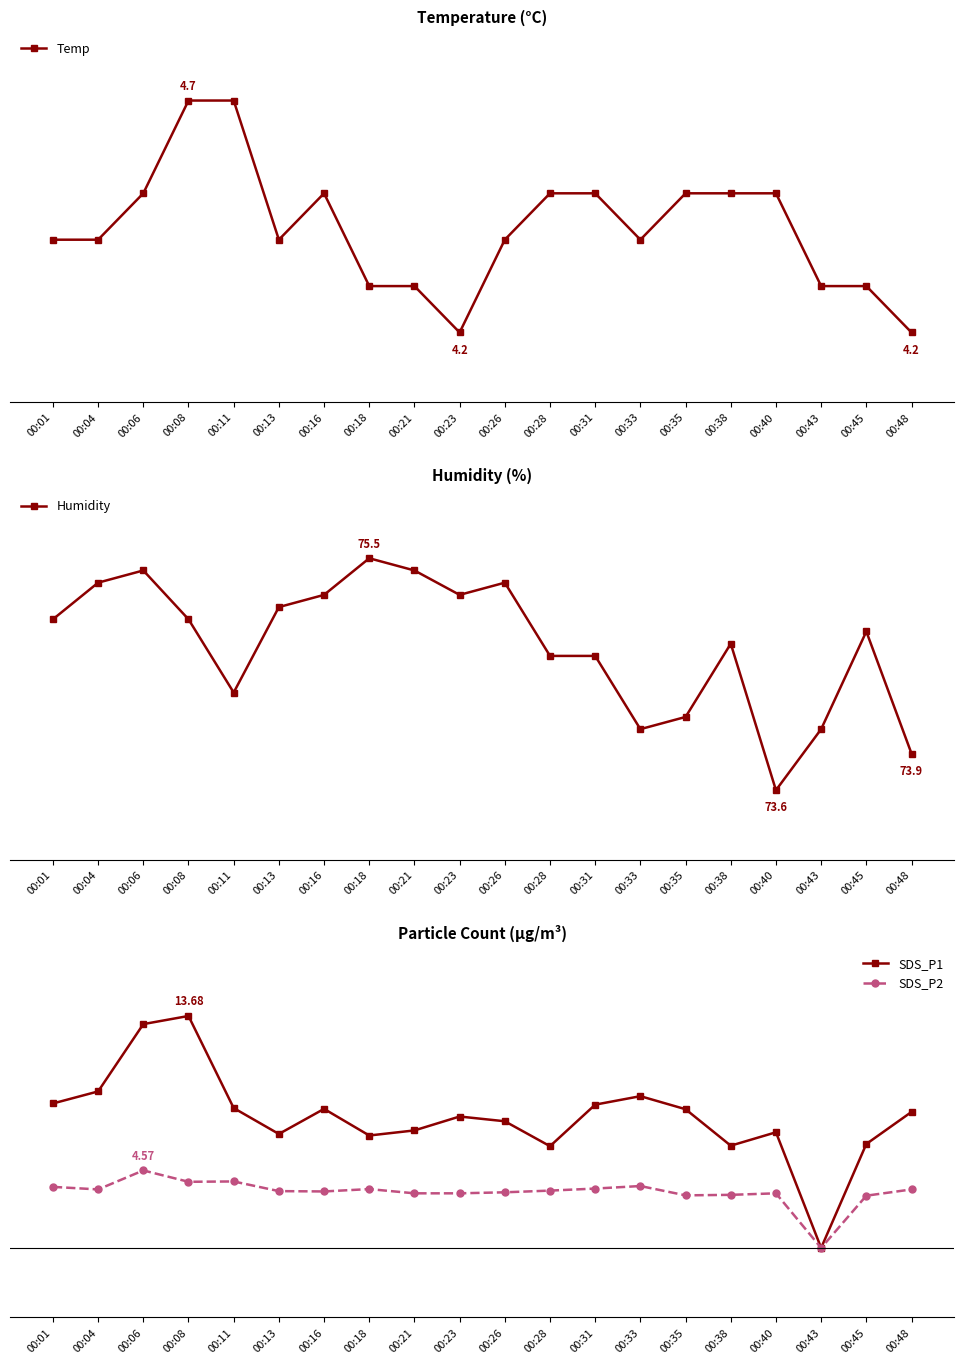

What is the difference between the maximum and minimum values in the Humidity series?

1.9